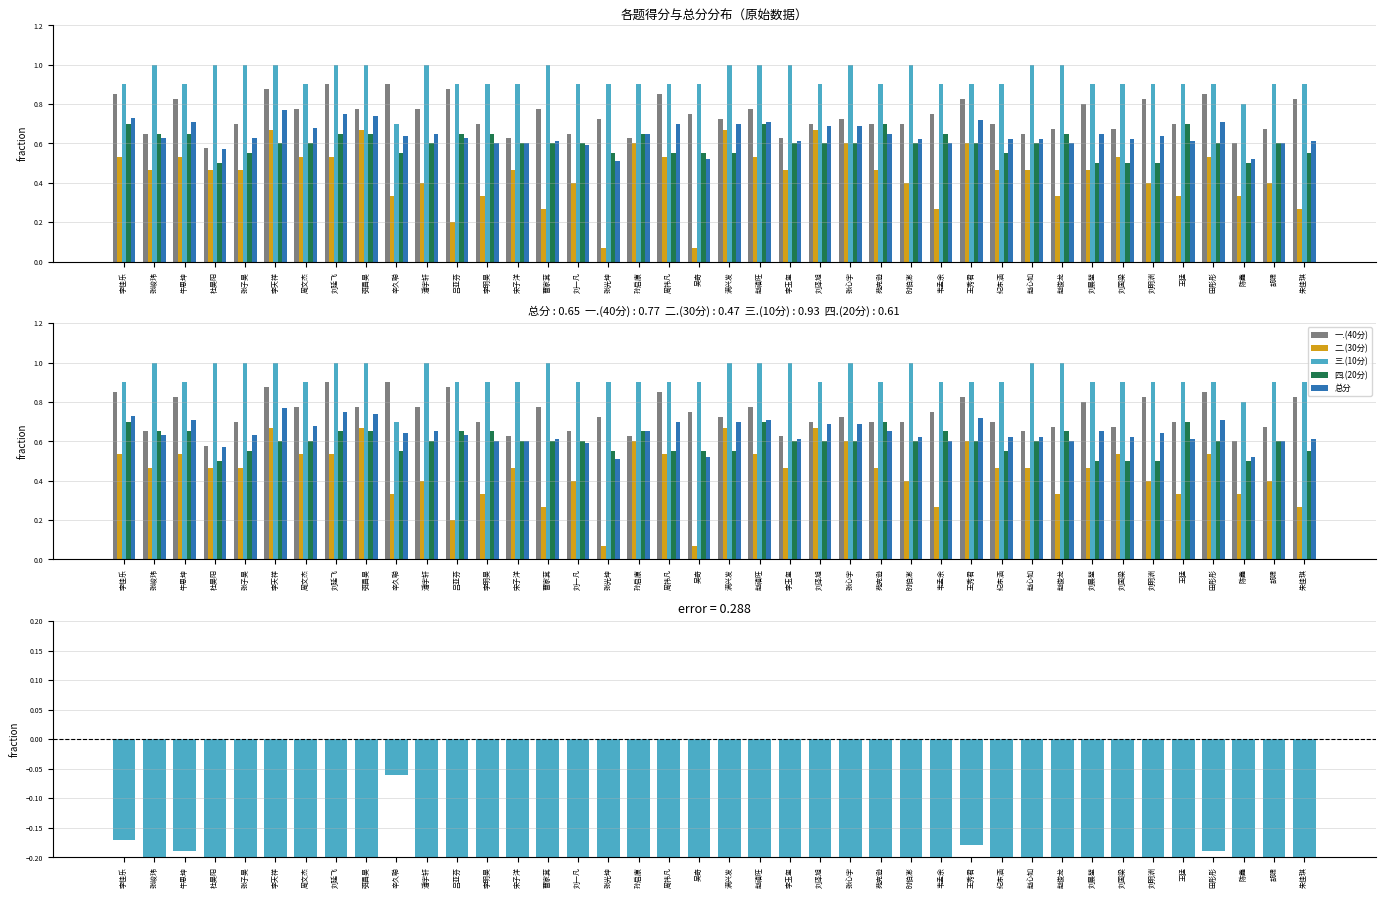

What is the spread (max minus min) of values at 潘宇轩?

0.6